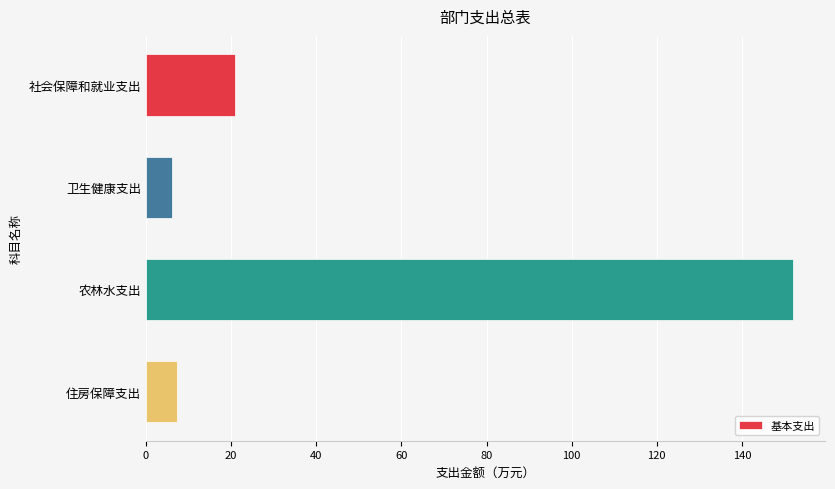

Between 农林水支出 and 社会保障和就业支出, which is larger?

农林水支出